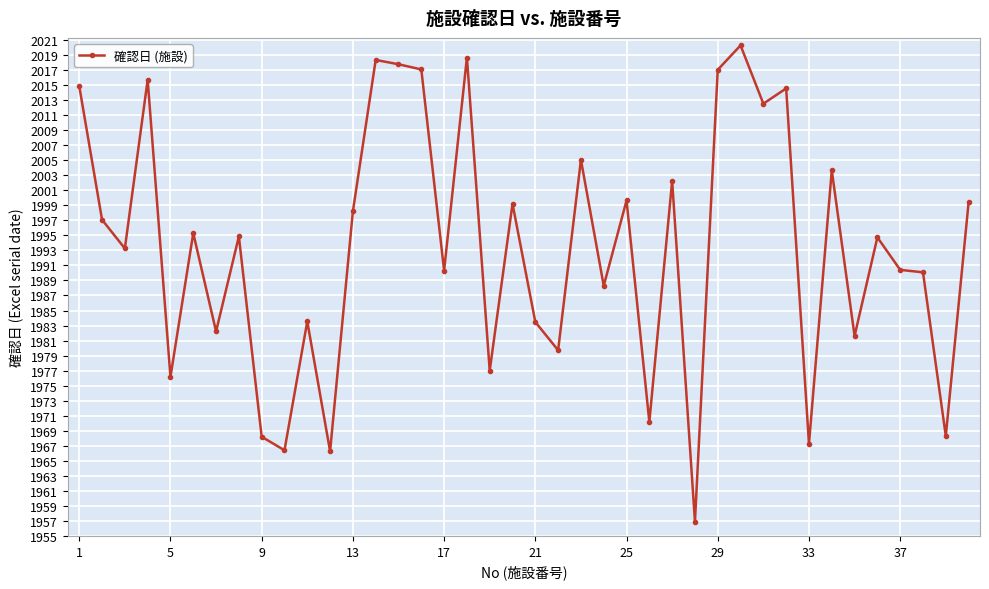

Is this an area chart (filled region under the line)?

No